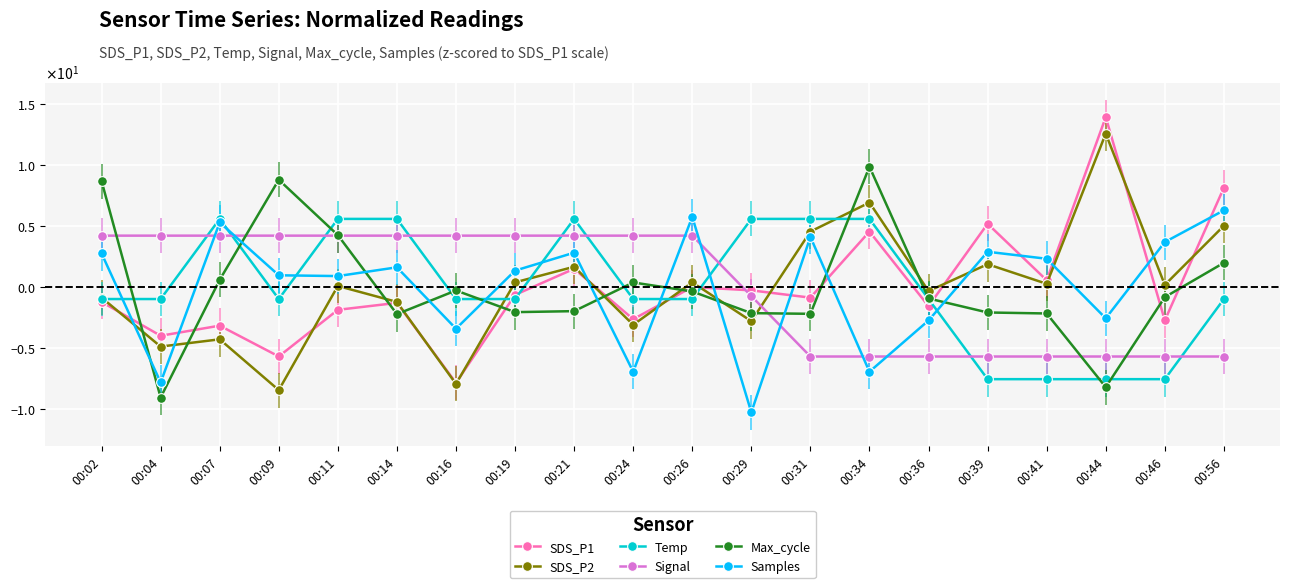

What are all the series names shown in the legend?

SDS_P1, SDS_P2, Temp, Signal, Max_cycle, Samples